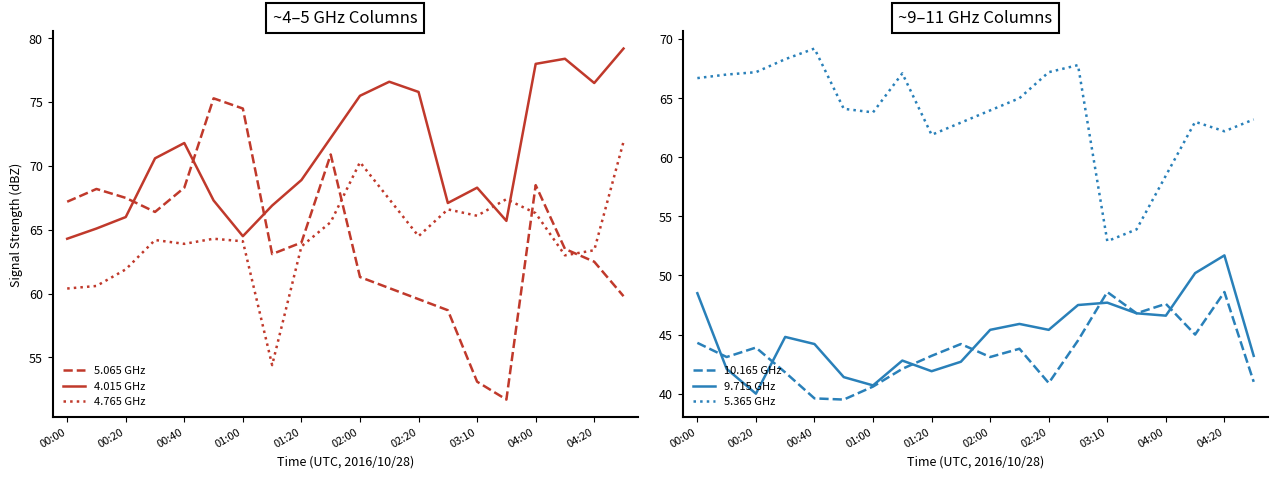

What is the difference between the highest and lowest values at 00:10?

23.0